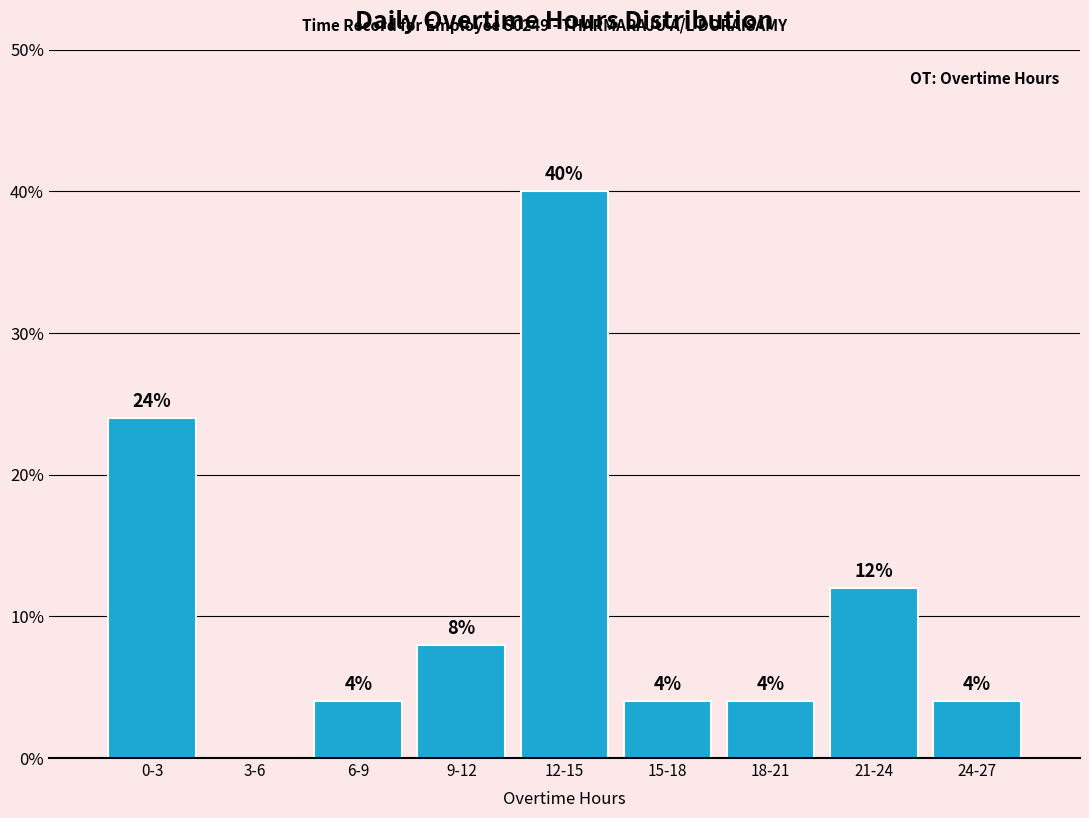

Reading left to right, extract all data points from this chart.

0-3=24	3-6=0	6-9=4	9-12=8	12-15=40	15-18=4	18-21=4	21-24=12	24-27=4